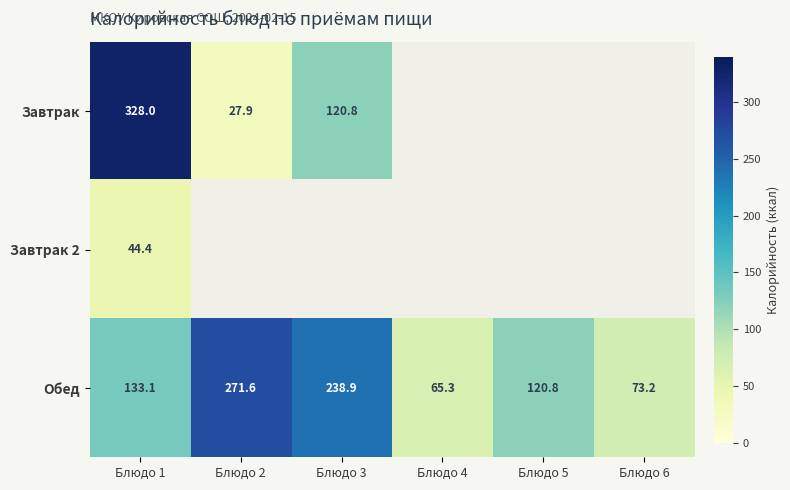

At which category is the sum across all series the highest?

Блюдо 1